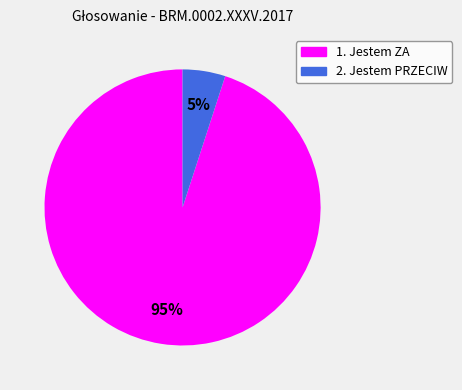

Which slice represents more than half of the pie?

1. Jestem ZA